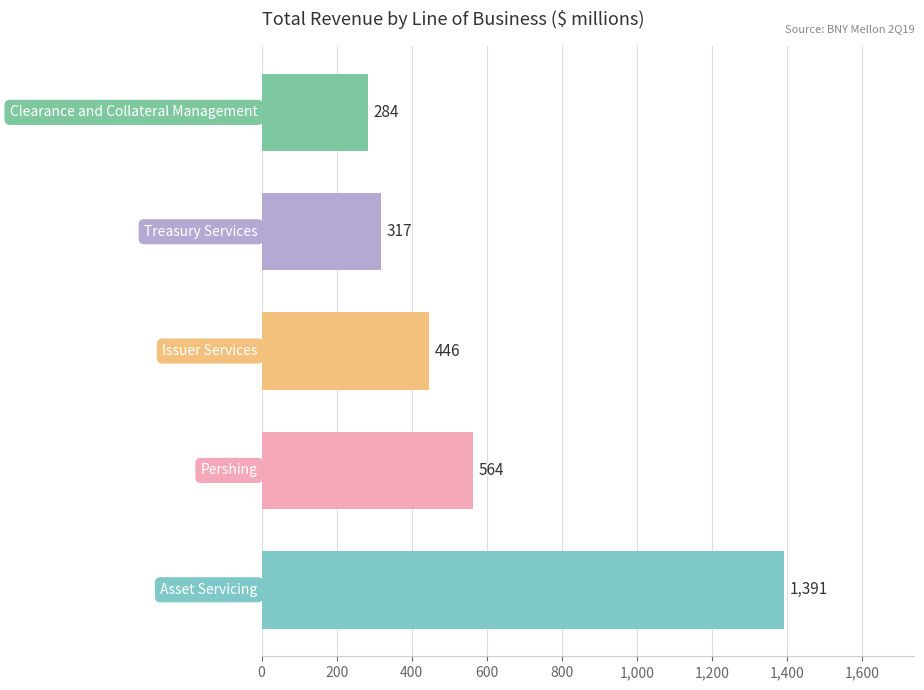

What is the minimum value shown in the chart?

284